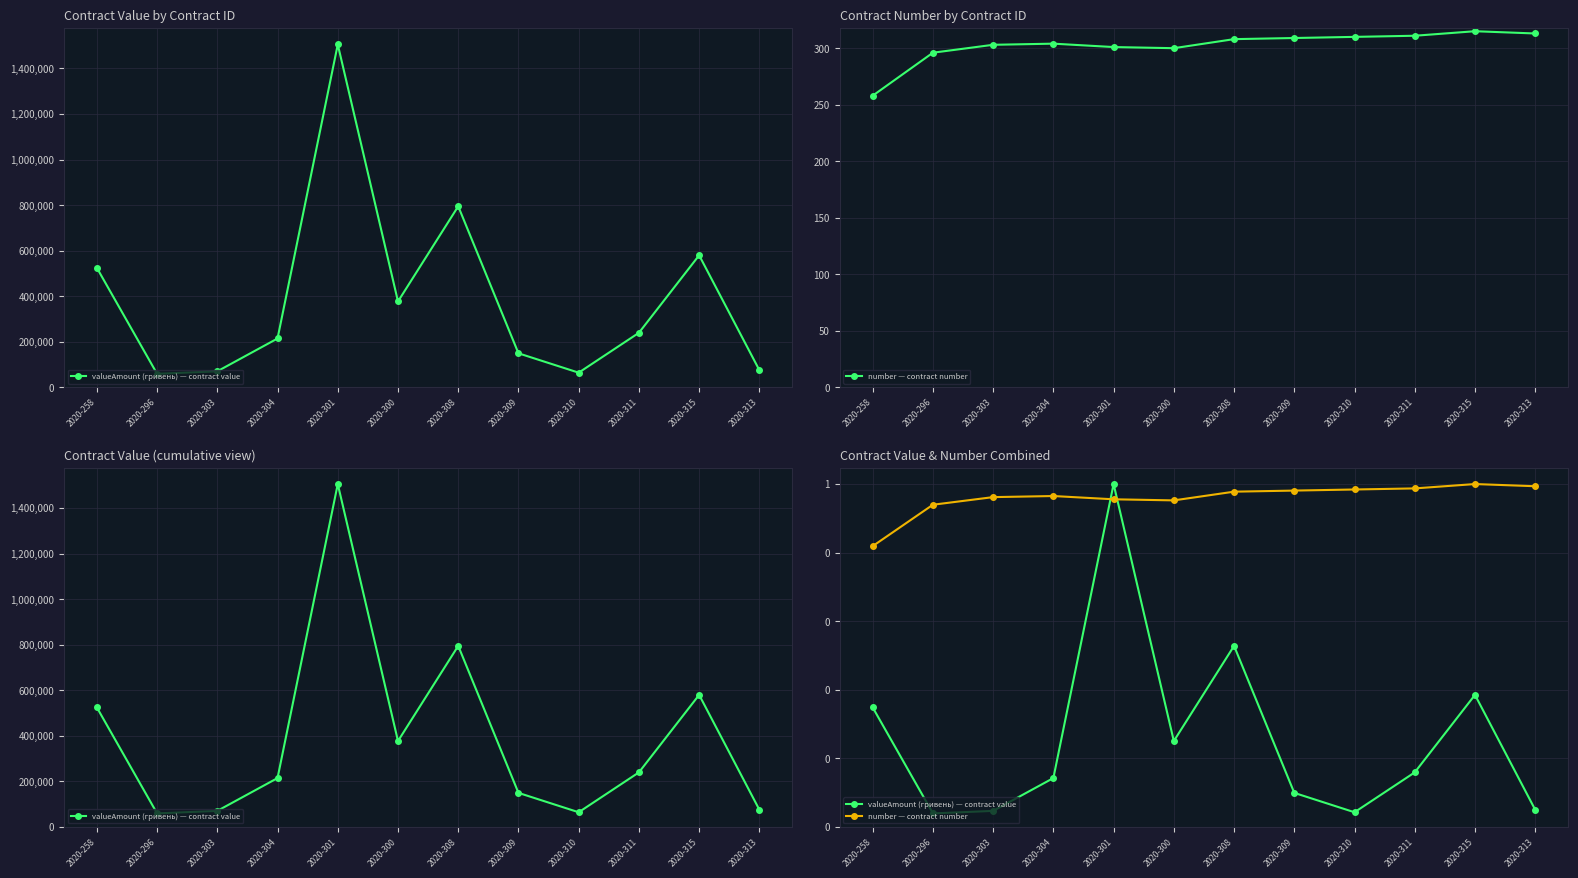

Rank the series by their maximum value, from lowest to highest.

valueAmount (гривень) — contract value, number — contract number